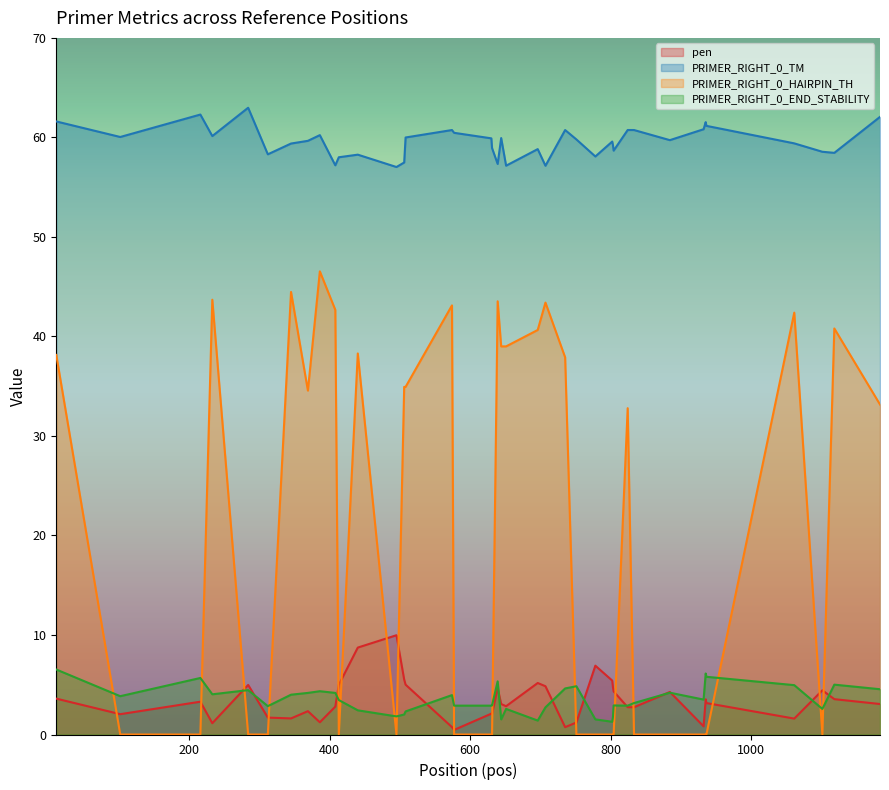

True or false: PRIMER_RIGHT_0_TM has more than 2 interior local peaks.

True